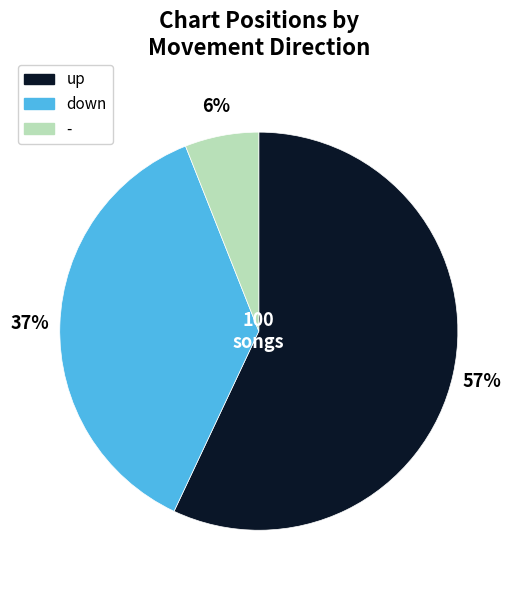

To the nearest percent, what is the average slice percentage?

33%